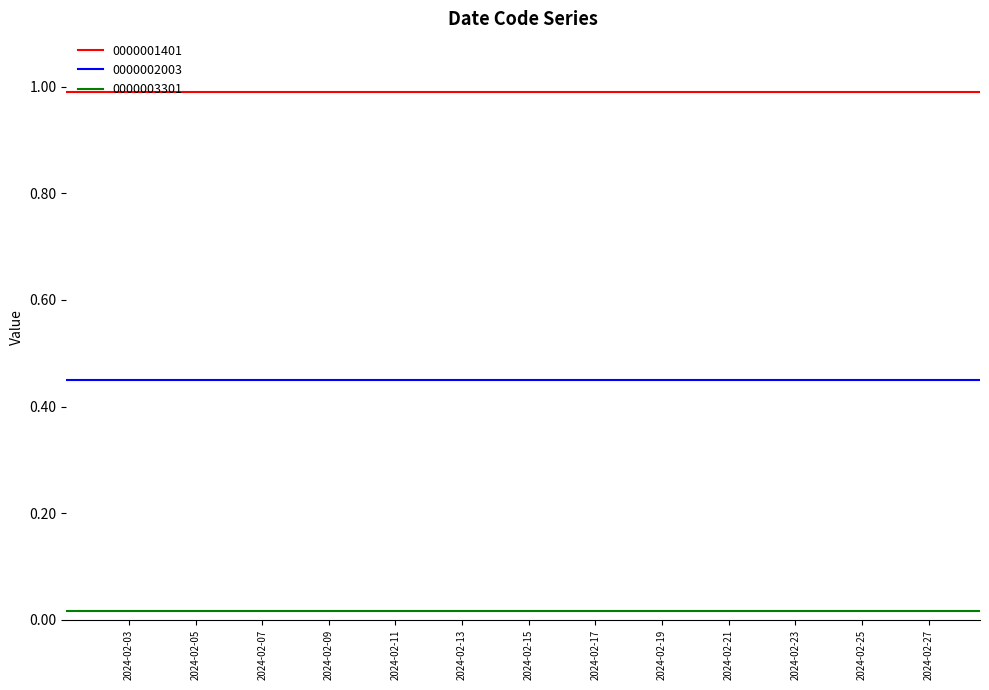

What is the average value of the 0000001401 series?

1.0